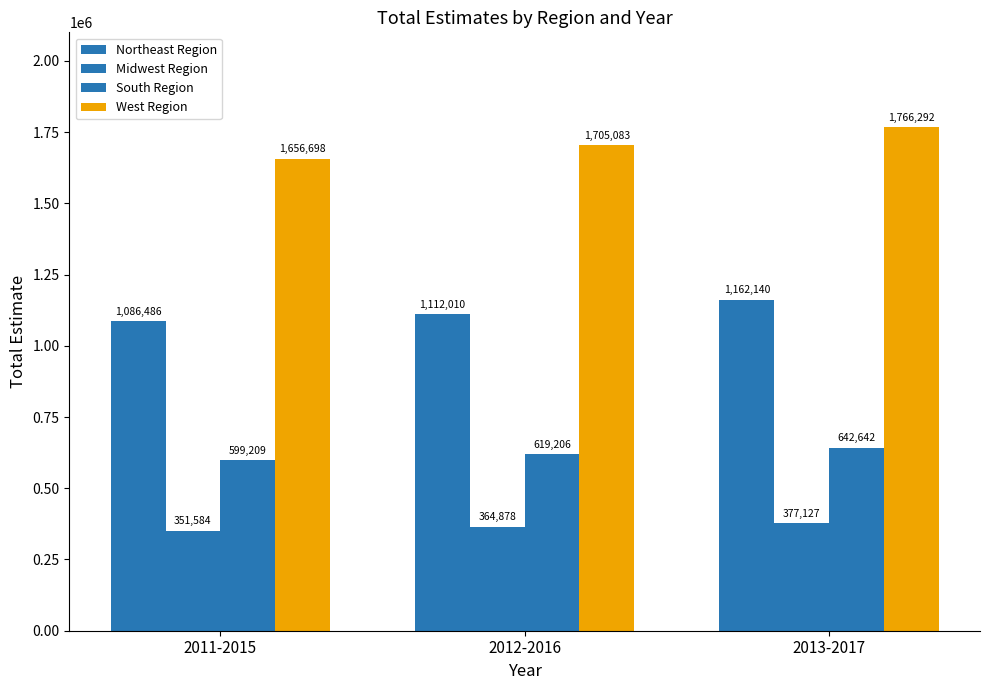

What is the difference between the maximum and minimum values in the West Region series?

109594